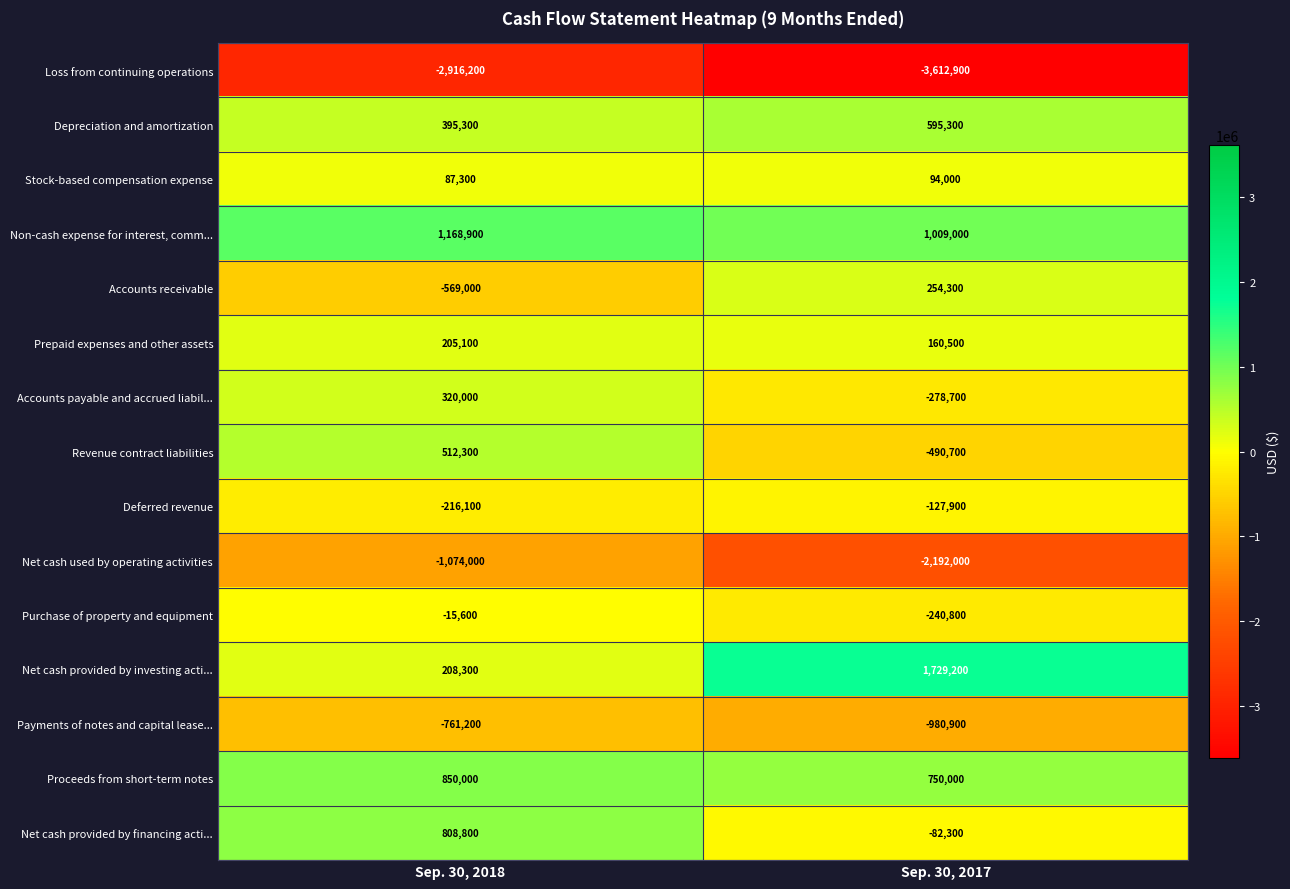

Which series has the largest total across all categories?

Non-cash expense for interest, comm...